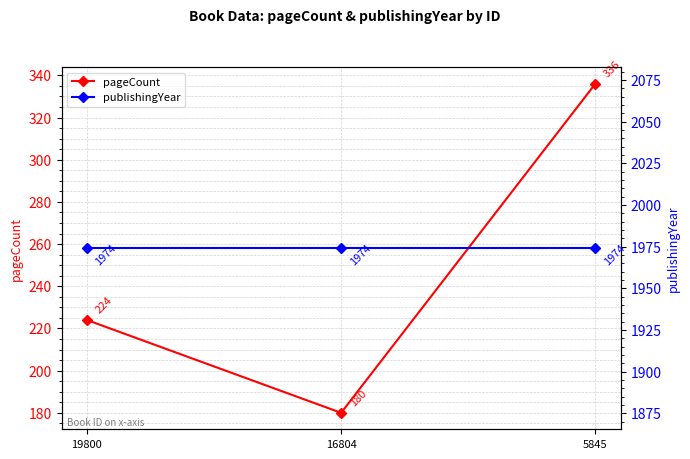

Which series has the widest spread of values?

pageCount